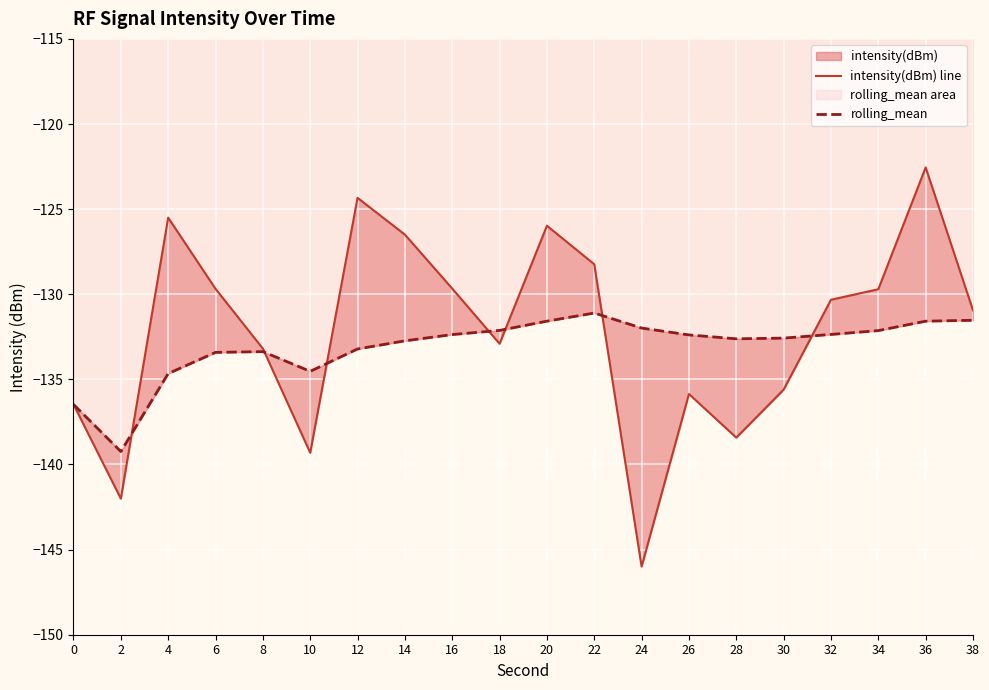

The value of intensity(dBm) line at 20 is -46.4. True or false?

False